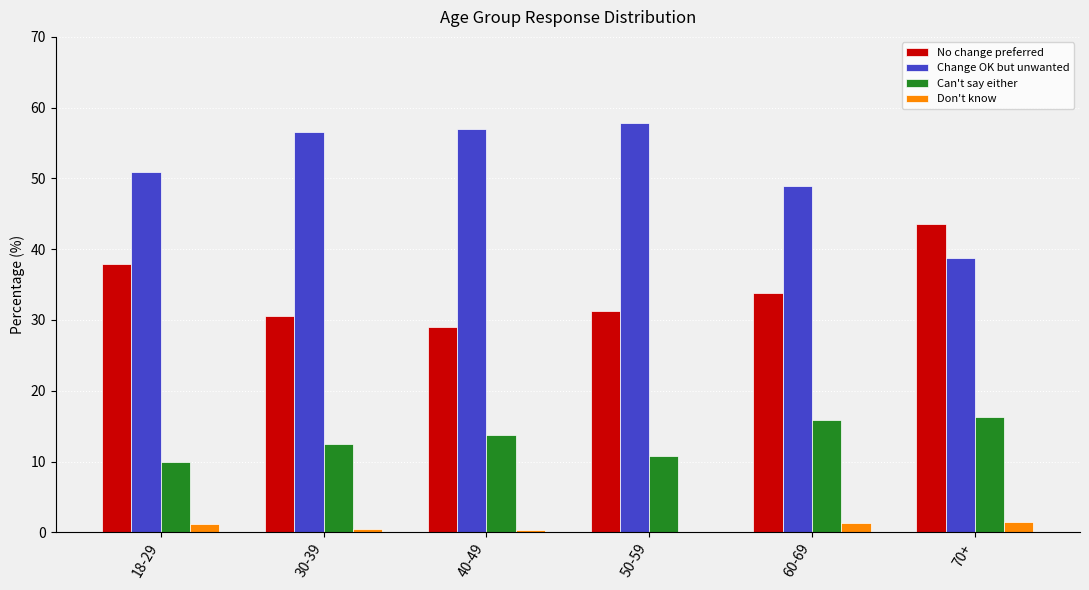

Is the value of Change OK but unwanted at 60-69 greater than the value of Don't know at 70+?

Yes